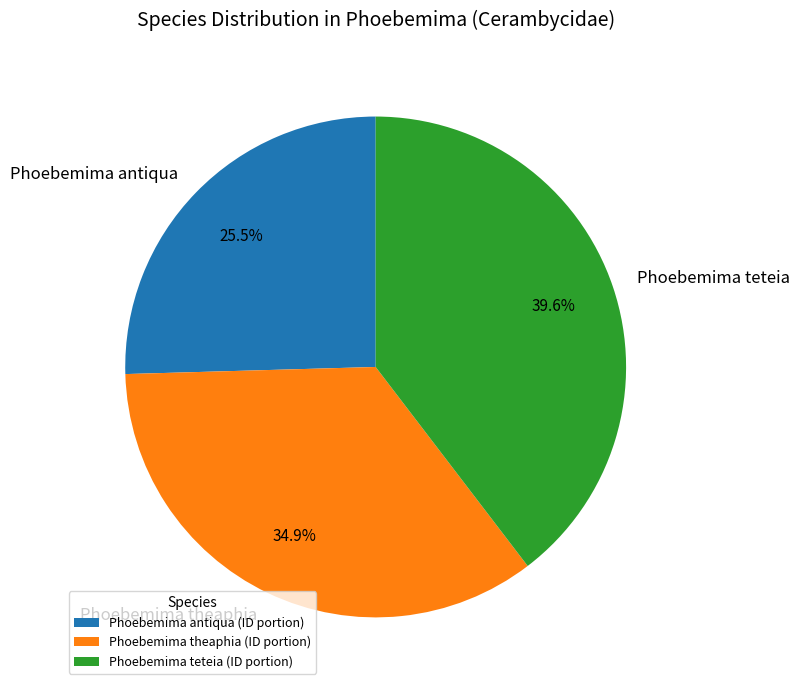

The Phoebemima teteia slice represents 40% of the pie. True or false?

True